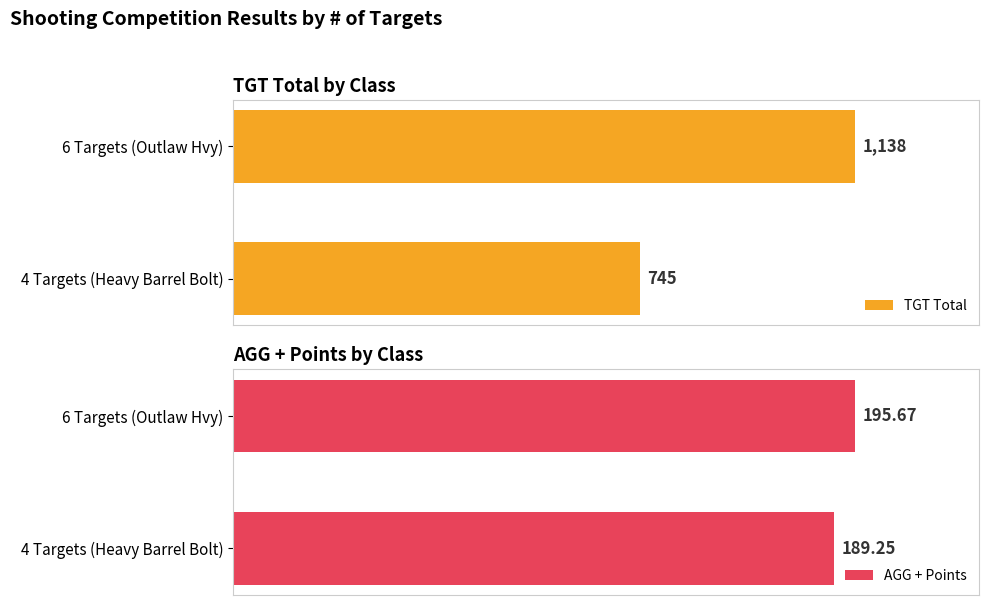

Rank the categories by TGT Total value from lowest to highest.

4 Targets (Heavy Barrel Bolt), 6 Targets (Outlaw Hvy)